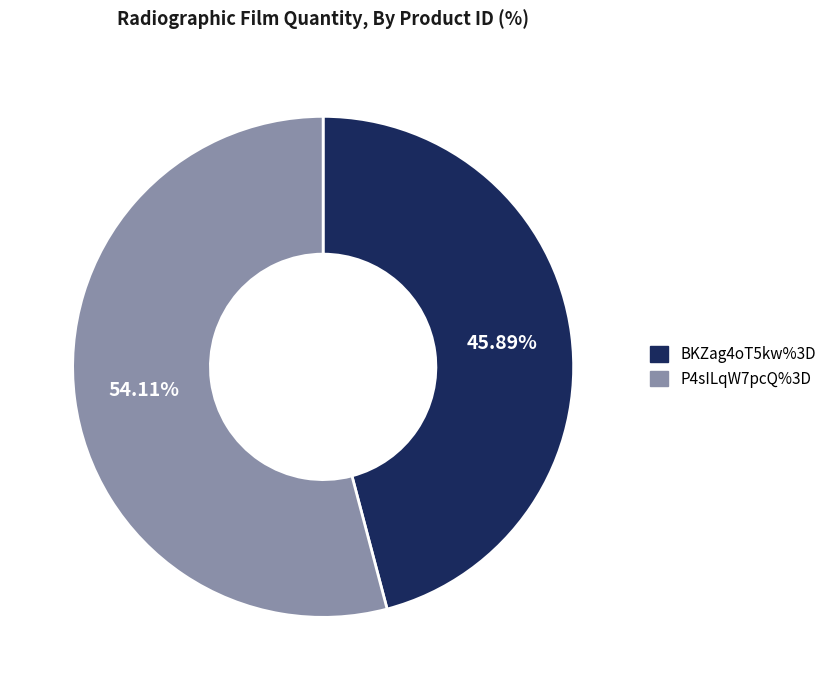

Which category has the biggest portion of the pie?

P4sILqW7pcQ%3D